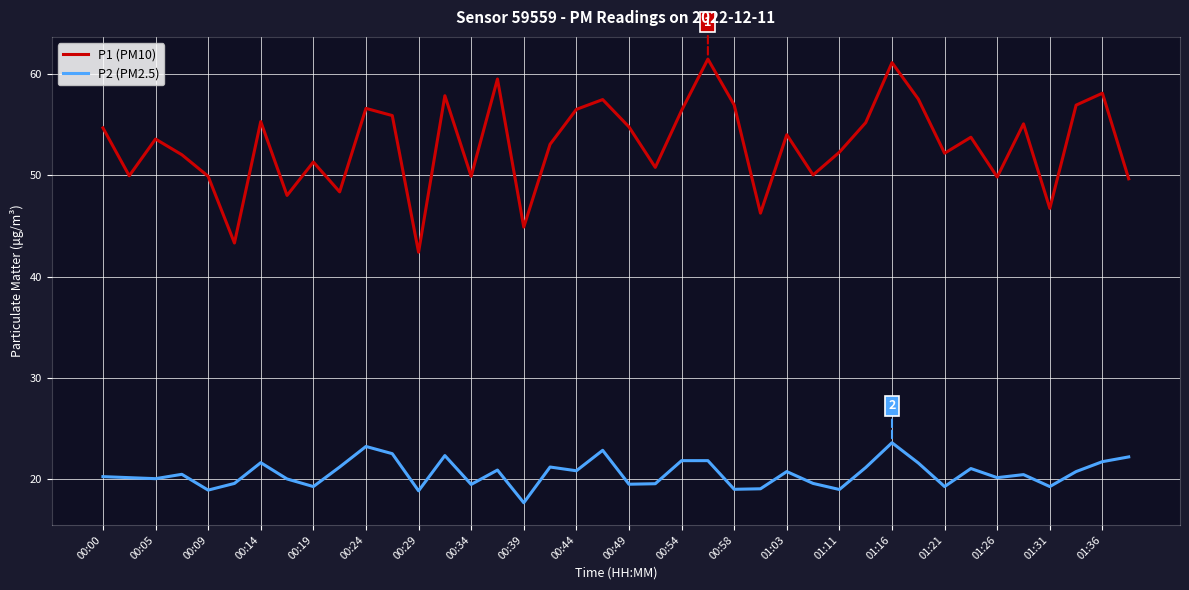

Rank the series by their average value, from highest to lowest.

P1 (PM10), P2 (PM2.5)